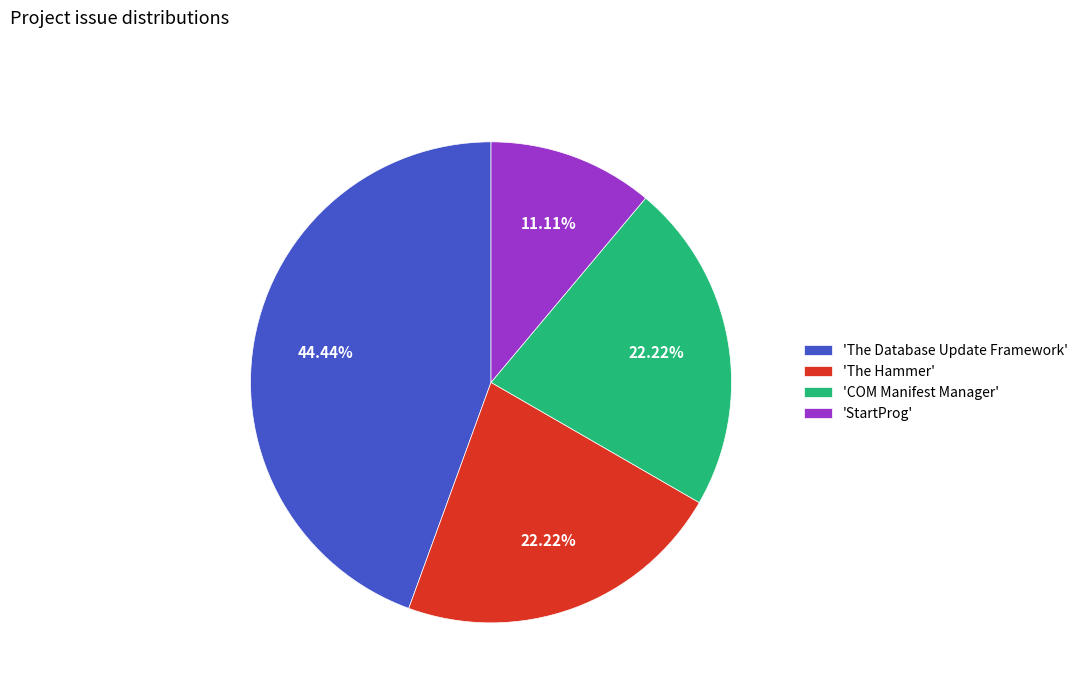

Combined, do 'The Hammer' and 'The Database Update Framework' account for over 50%?

Yes